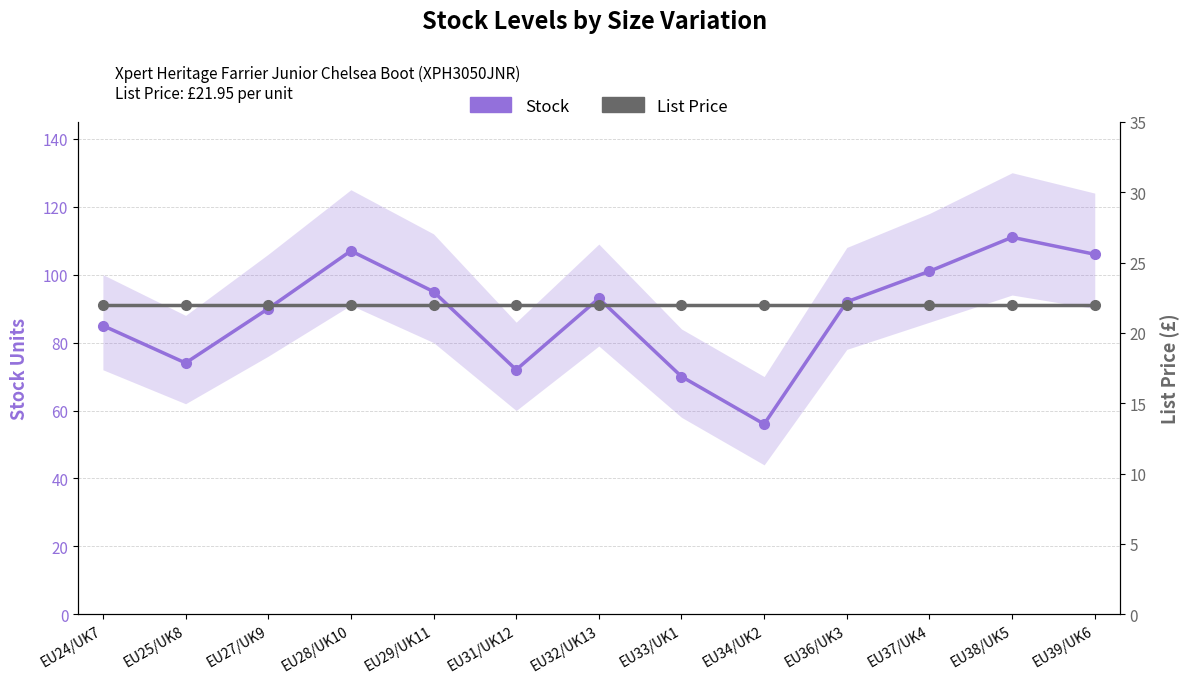

Which series has the largest total across all categories?

Stock